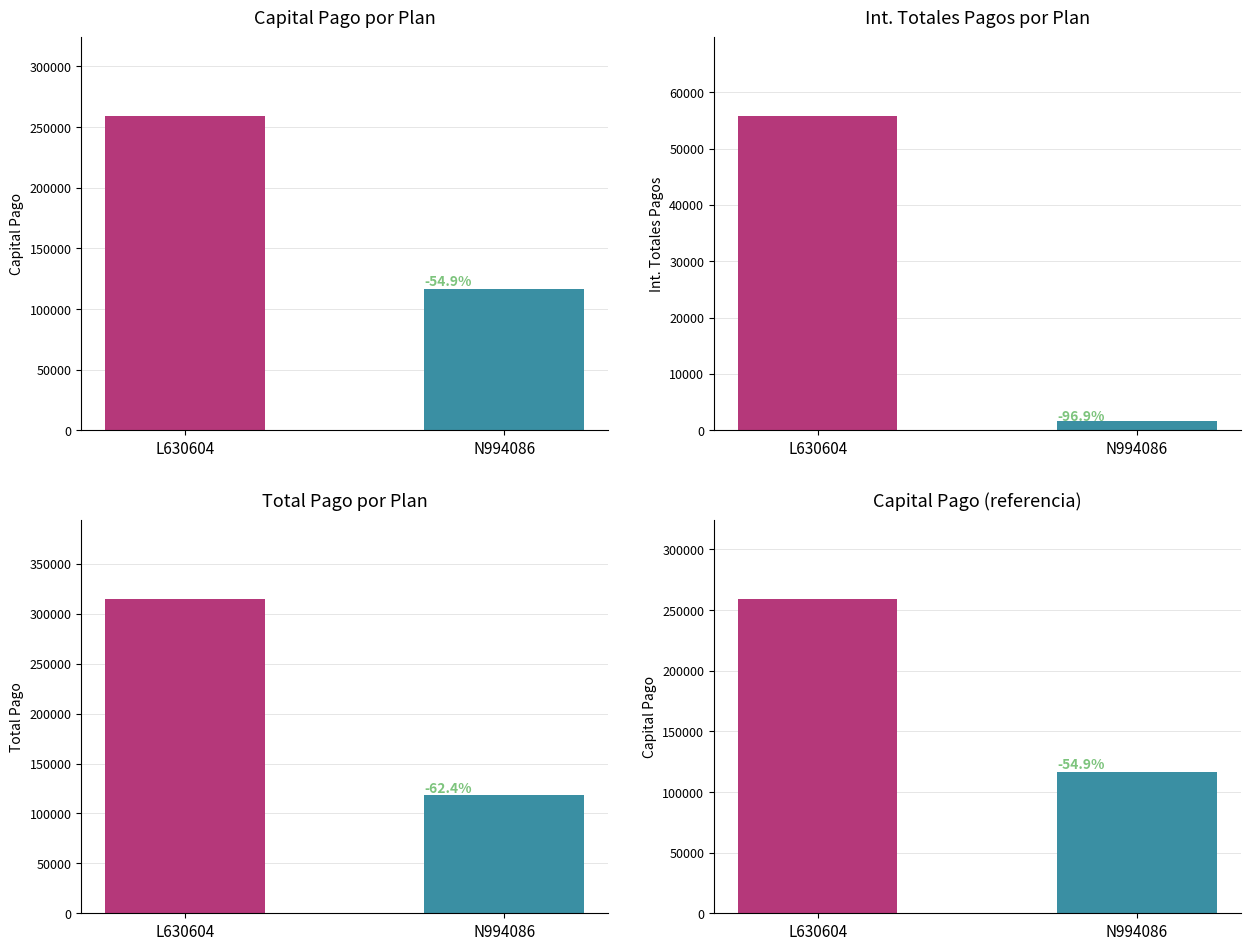

The Total Pago series shows 314961.1 at L630604. True or false?

True